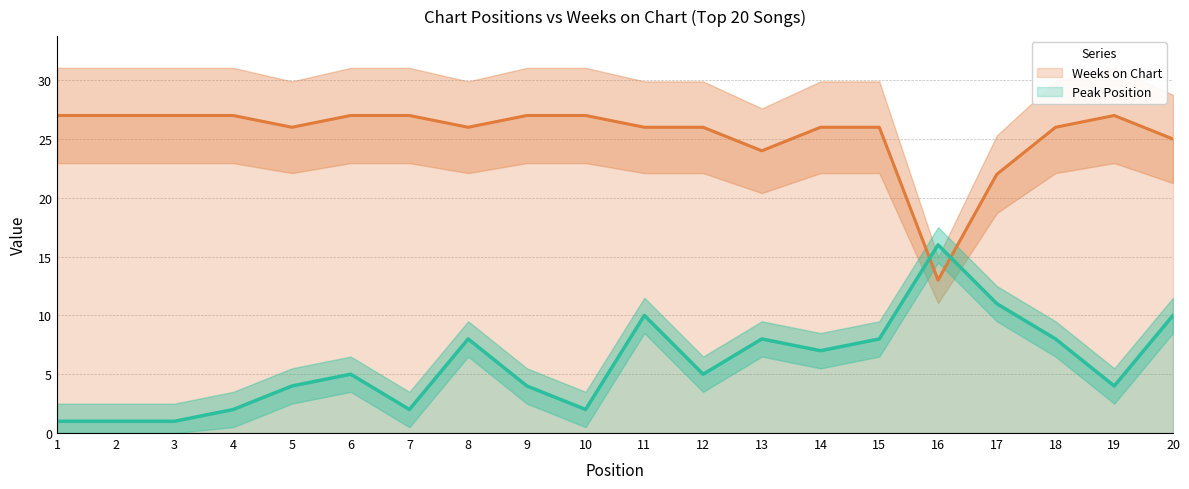

What is the value of the Weeks on Chart point at the 10th from the left?

27